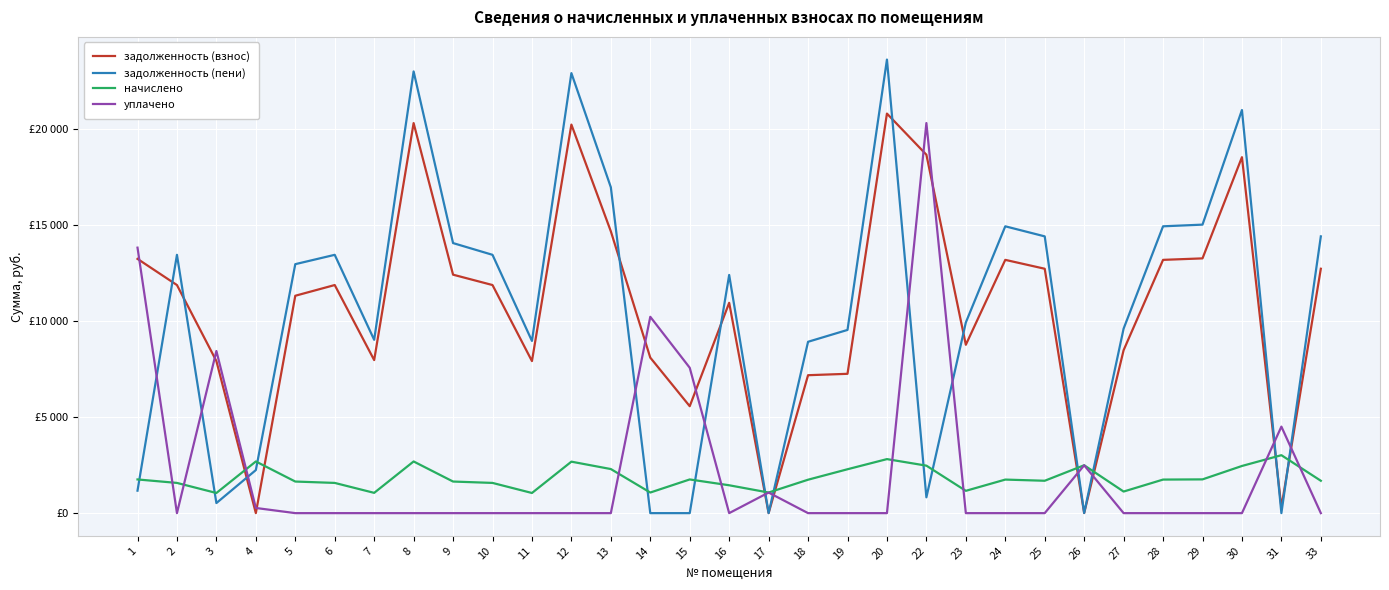

Rank the series at 33 from highest to lowest value.

задолженность (пени), задолженность (взнос), начислено, уплачено